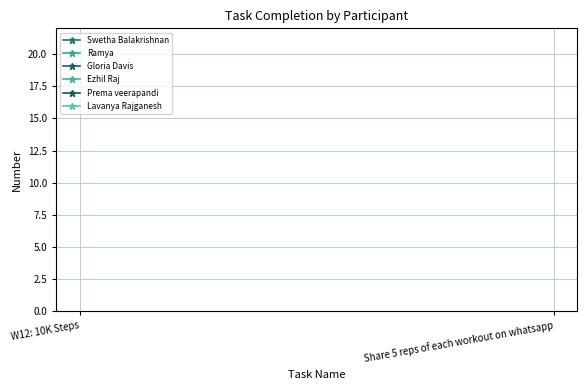

True or false: Ezhil Raj has a value of 199.0 at Share 5 reps of each workout on whatsapp.

True